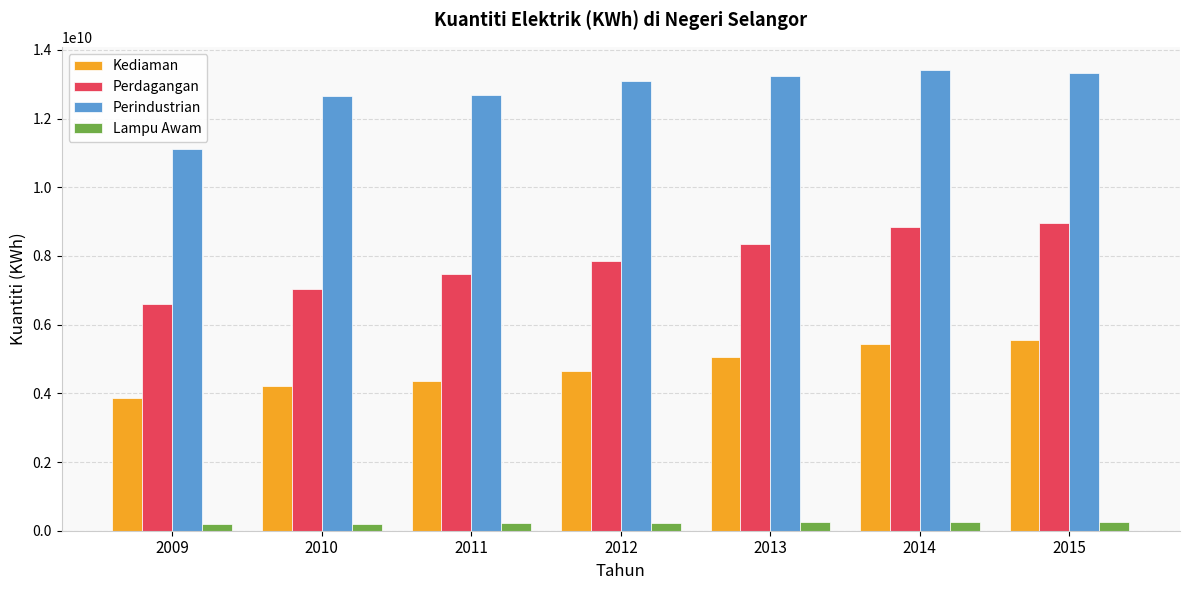

The value of Perindustrian at 2015 is 5609934818. True or false?

False